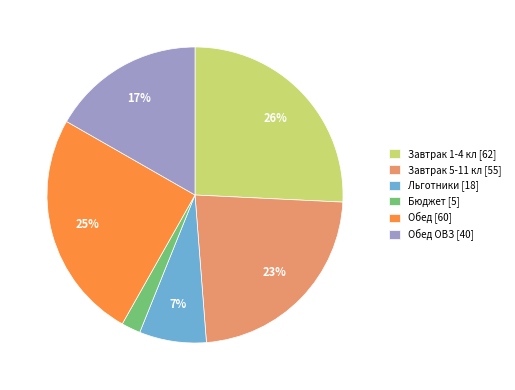

Does Обед ОВЗ [40] represent more than half of the total?

No